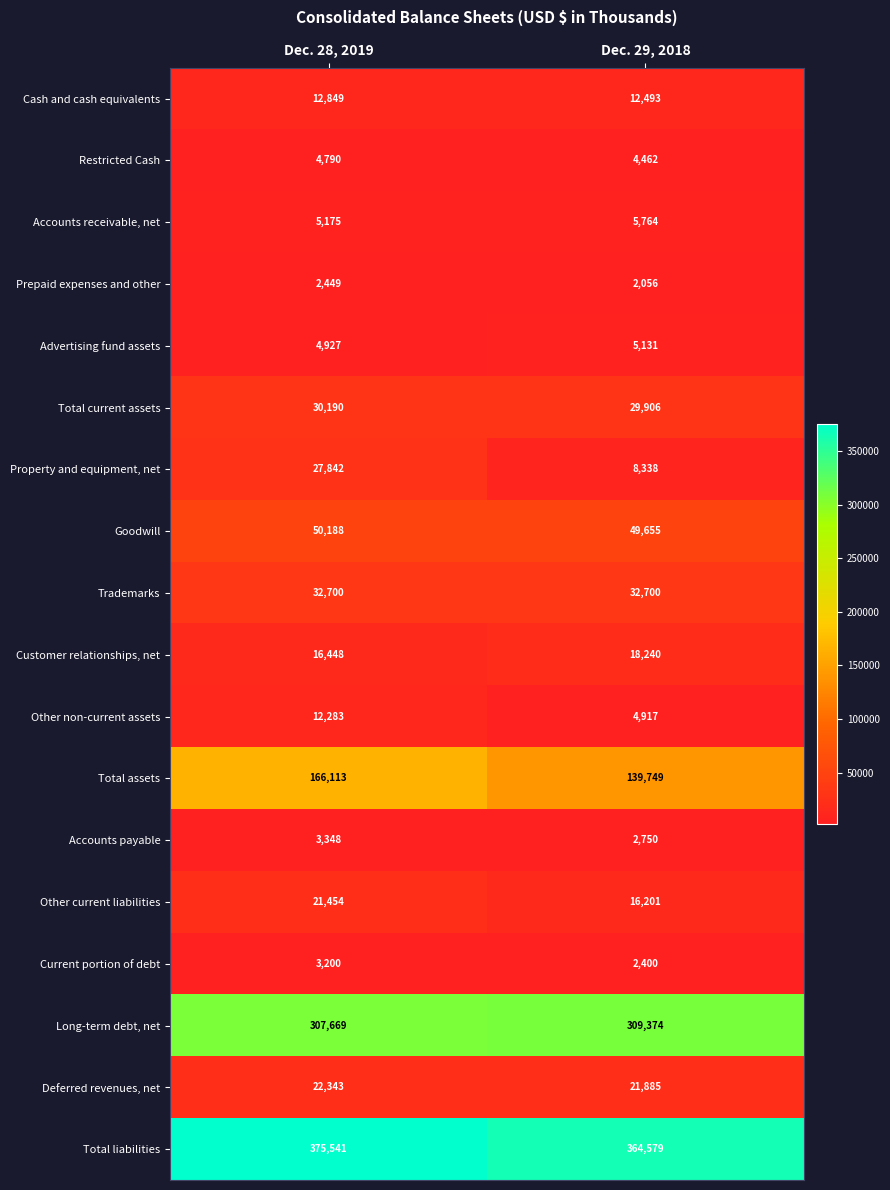

Rank the categories by Total liabilities value from lowest to highest.

Dec. 29, 2018, Dec. 28, 2019